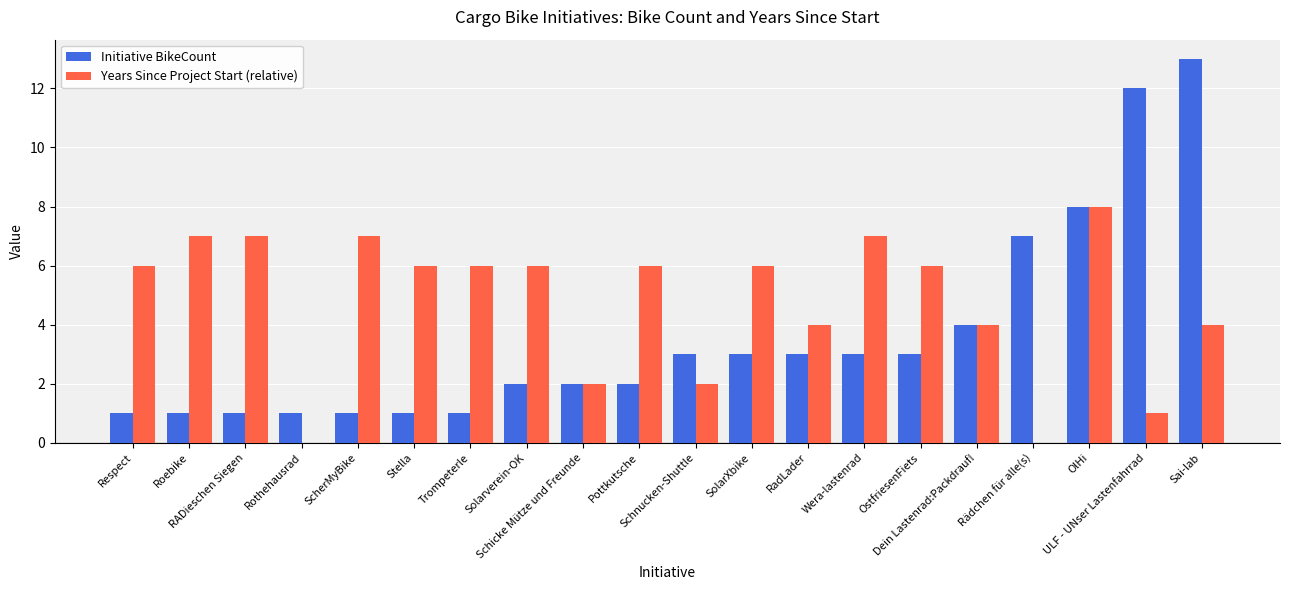

What is the maximum value for Years Since Project Start (relative)?

8